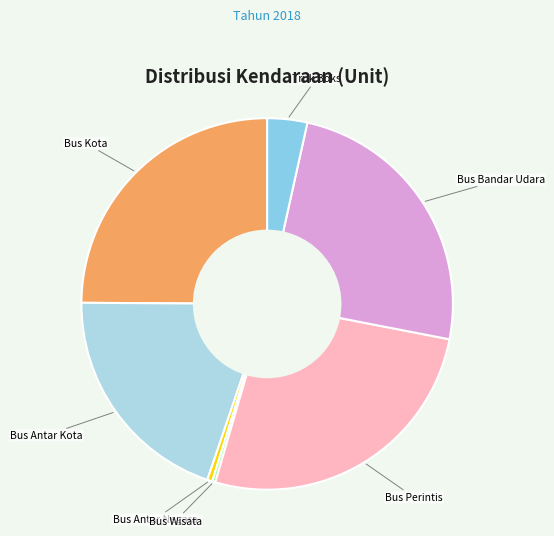

Count the number of slices in the pie.

7